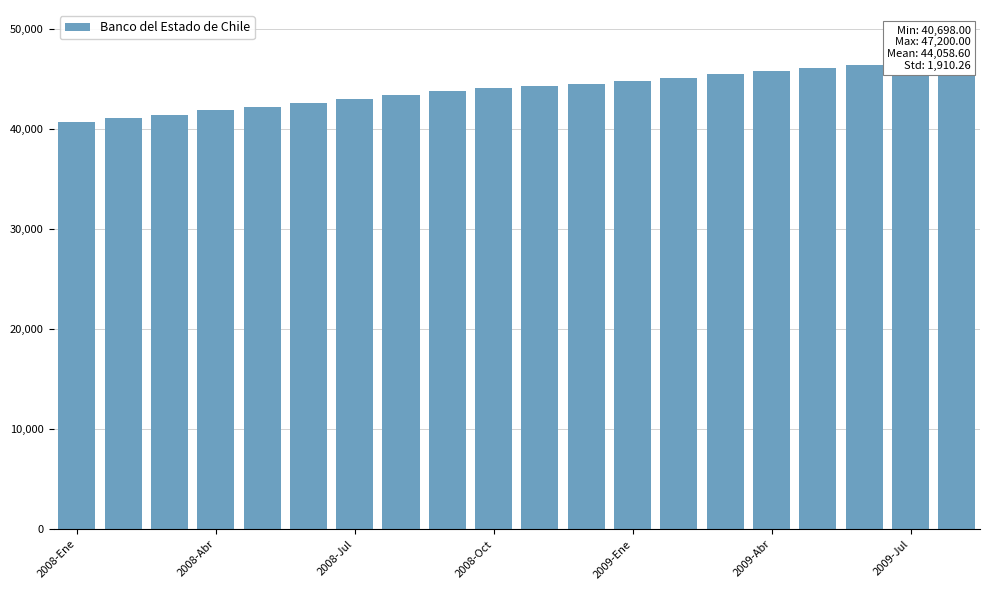

How many categories are shown in the chart?

20